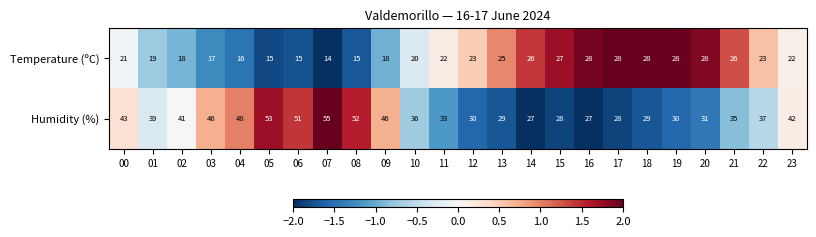

What is the sum of the Temperature (ºC) values at 05 and 22?

38